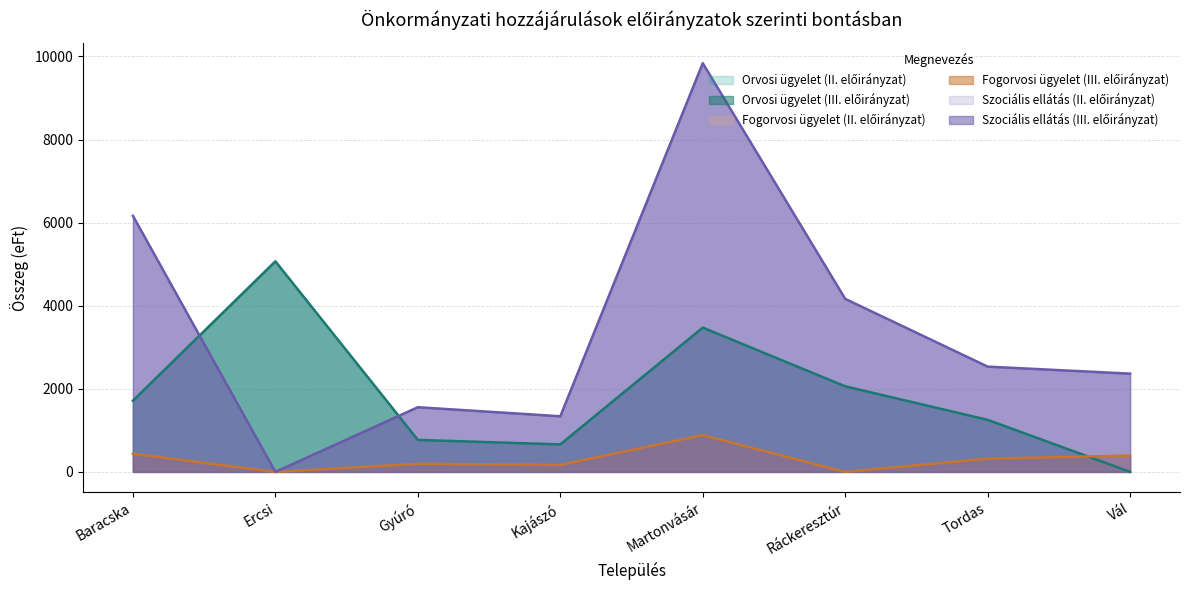

Which series has the largest range (max minus min)?

Szociális ellátás (II. előirányzat)